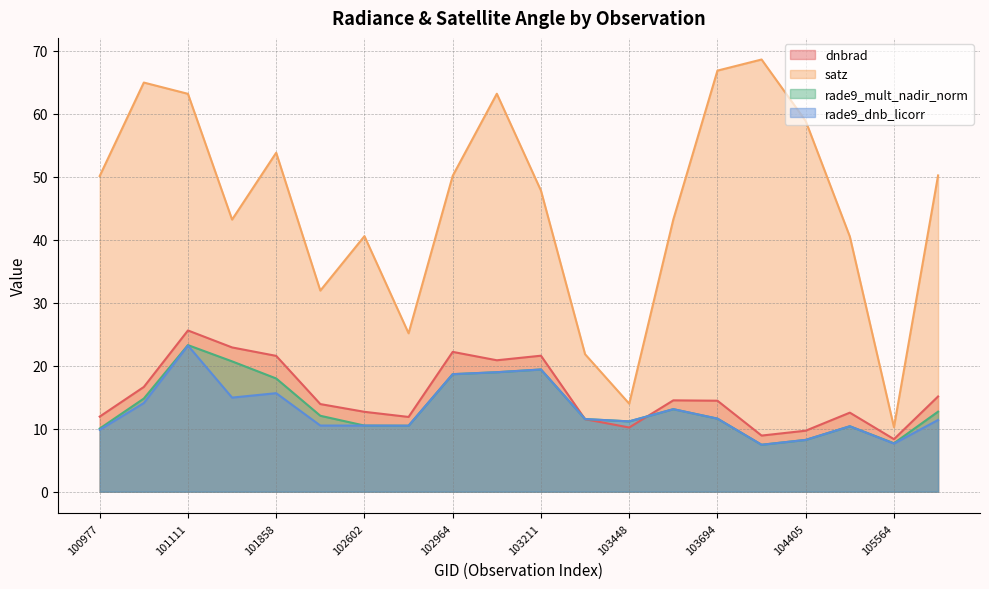

Where do rade9_mult_nadir_norm and dnbrad first cross each other?

103211 and 103330